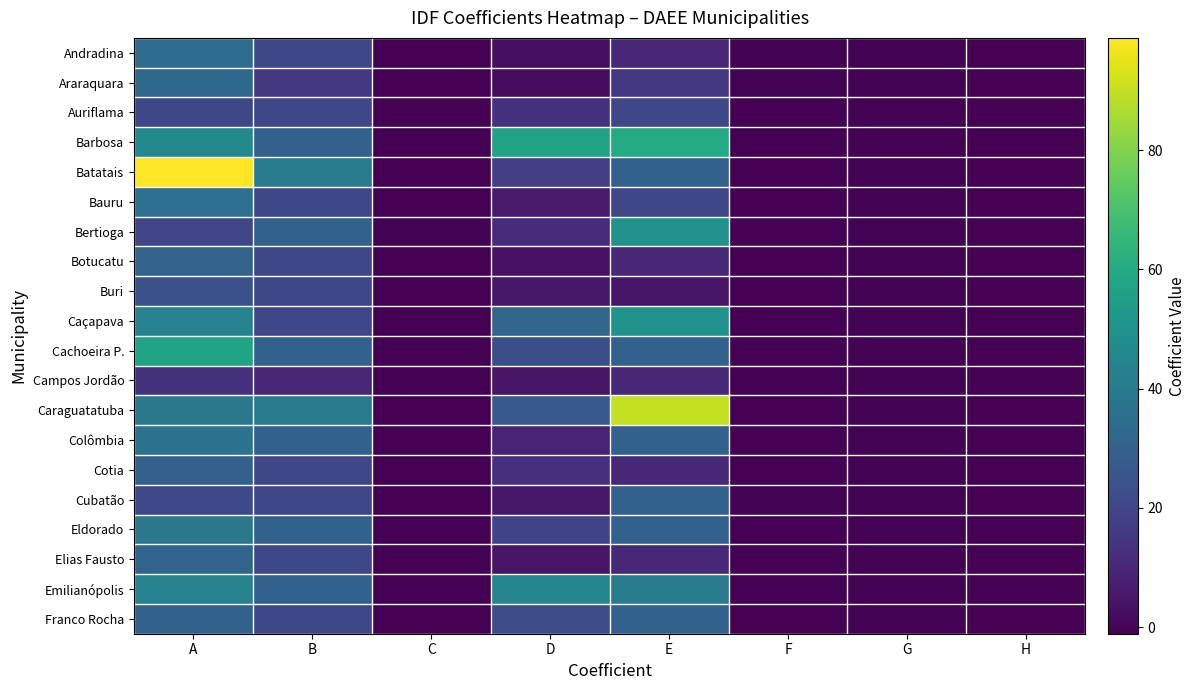

At which category is the sum across all series the highest?

A